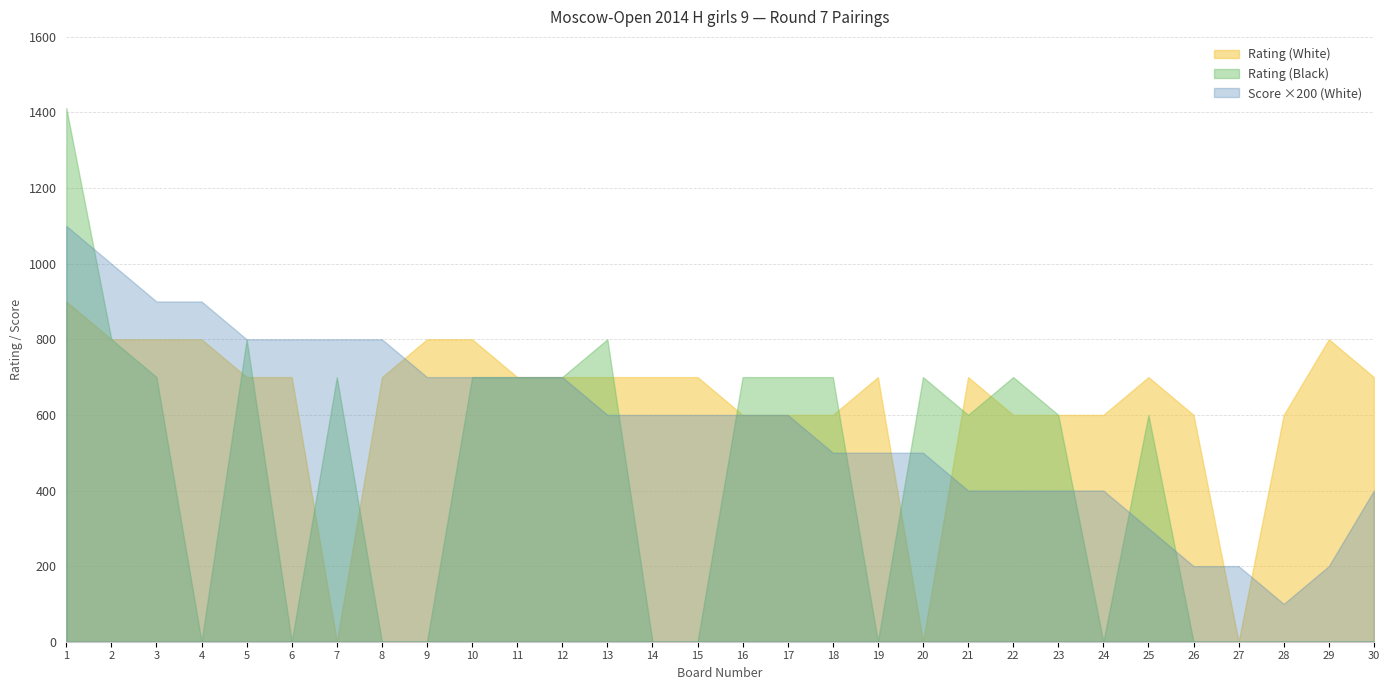

Does the chart have visible grid lines?

Yes